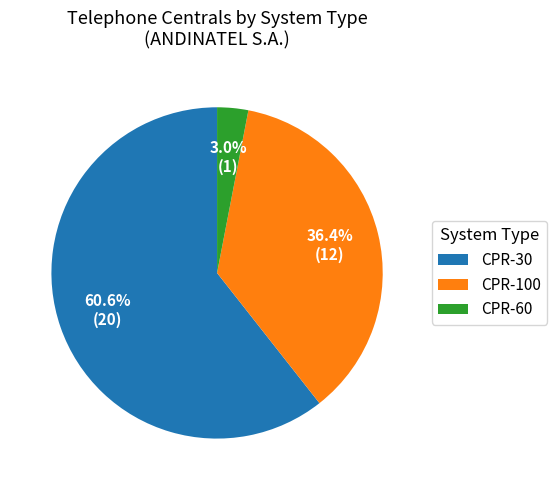

How many slices are in this pie chart?

3